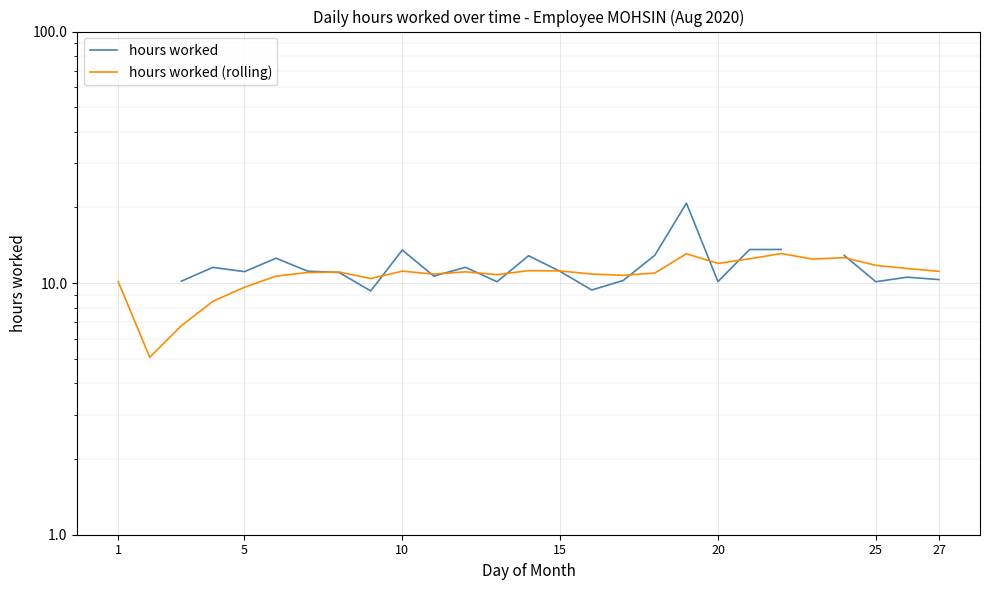

How many lines are shown in the chart?

2